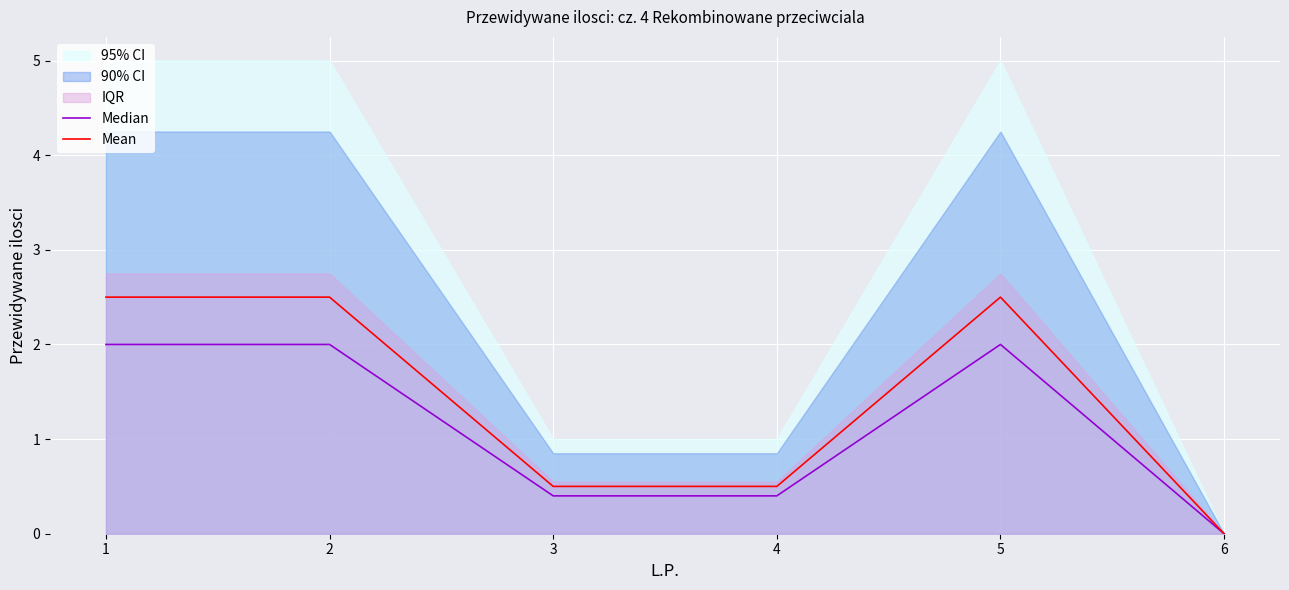

Is it true that Median equals 0.0 at 6?

True